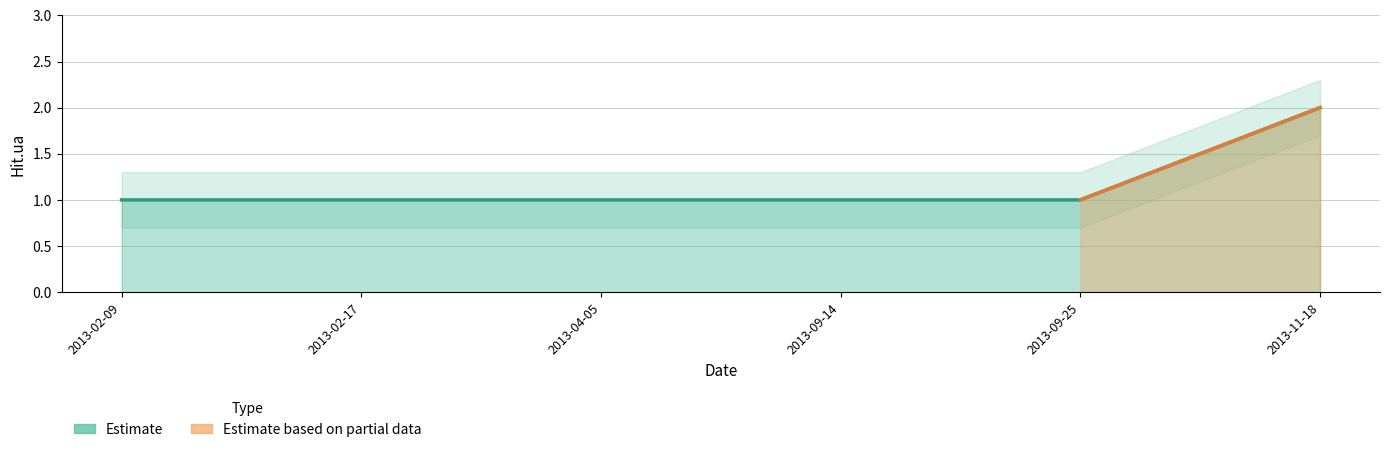

List the labels in order of value, smallest first.

2013-02-09, 2013-02-17, 2013-04-05, 2013-09-14, 2013-09-25, 2013-11-18